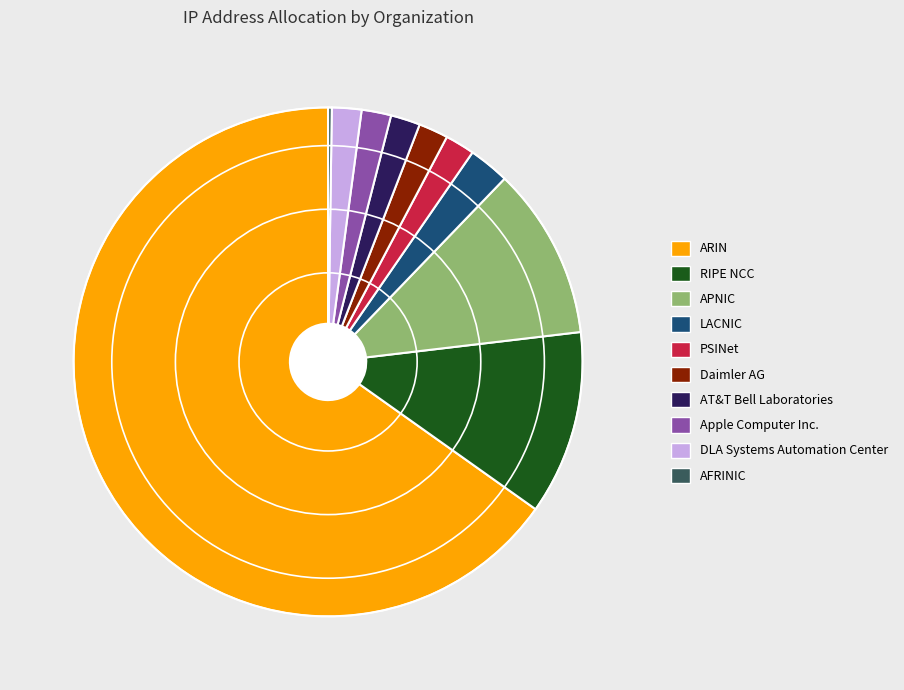

Combined, do RIPE NCC and APNIC account for over 50%?

No